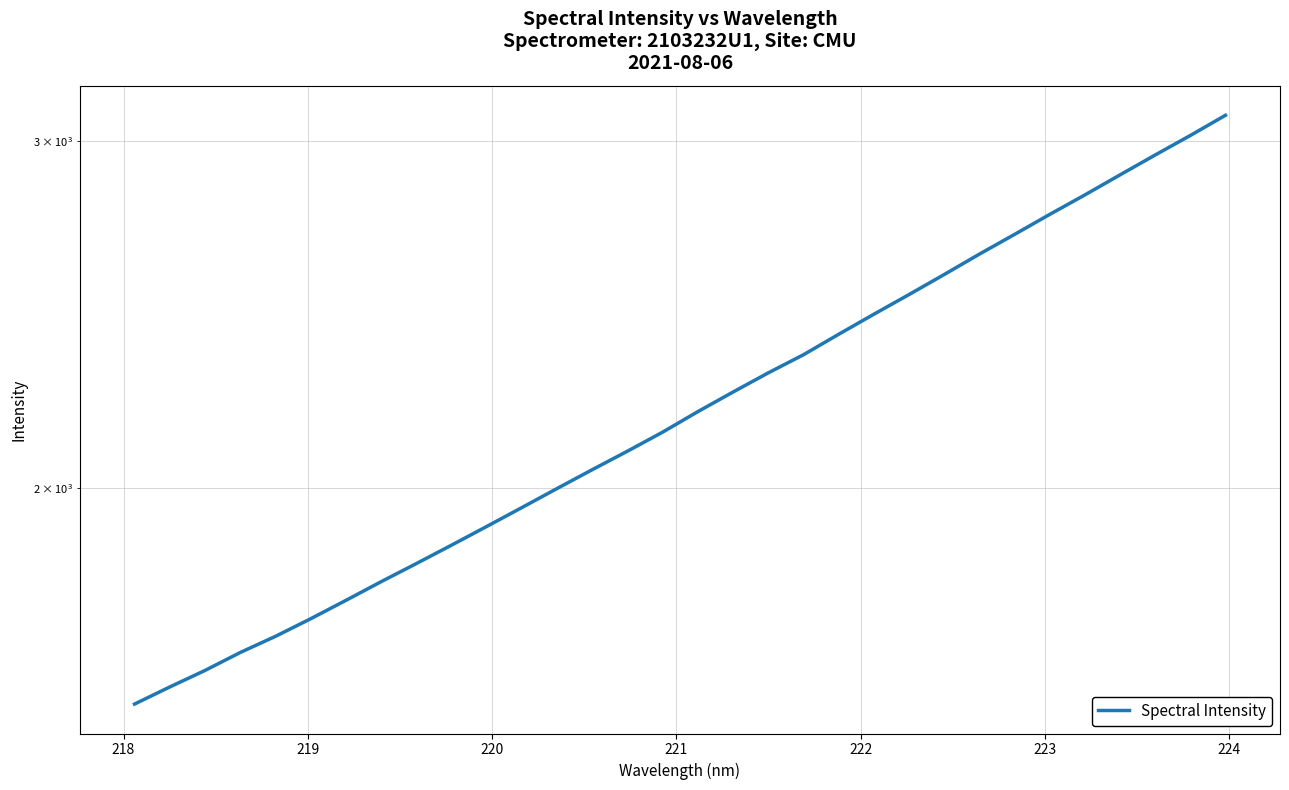

What is the value of the 5th point from the left?

1681.3